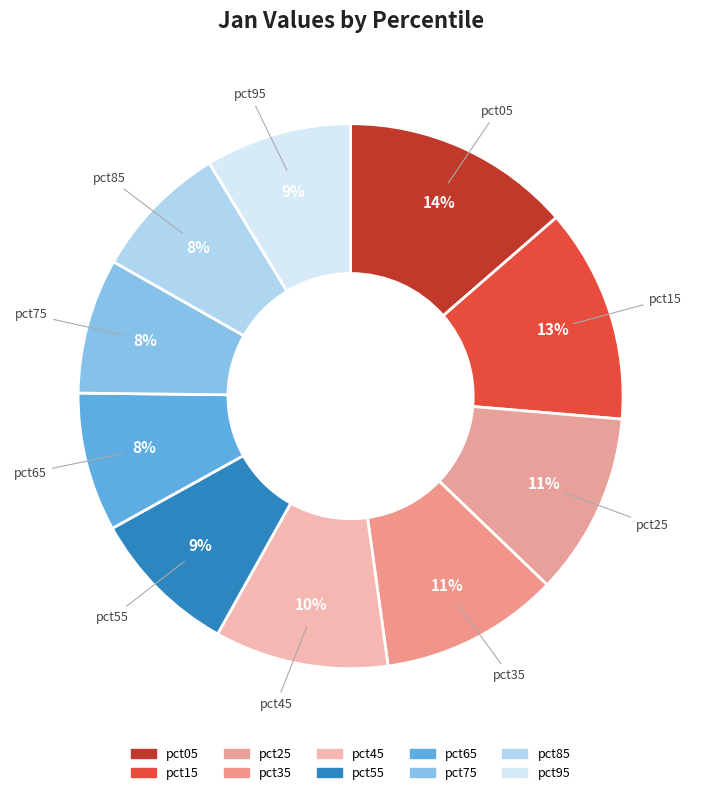

Approximately how many times larger is the value at pct65 compared to pct05?

0.6